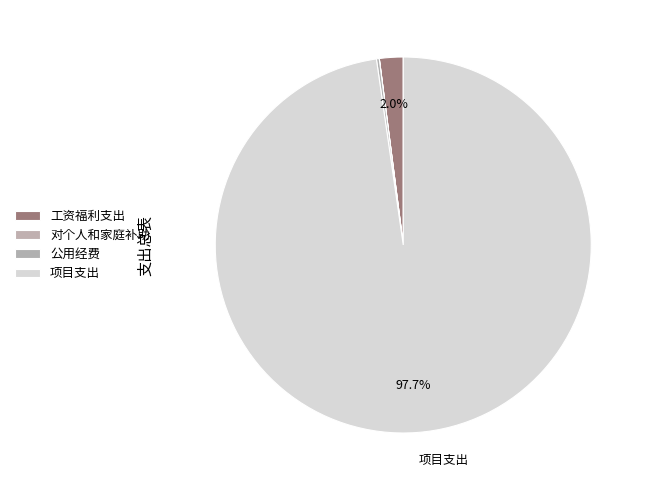

Count the number of slices in the pie.

4